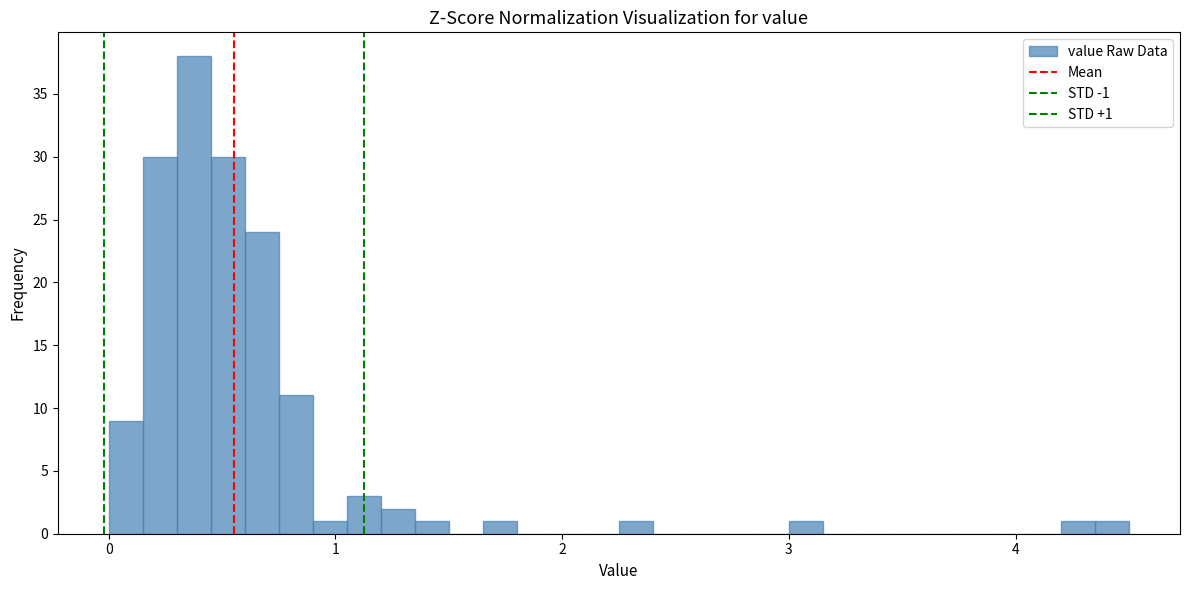

Around what value on the x-axis is the tallest bar? Give the approximate position of its centre, as read against the axis.

0.4